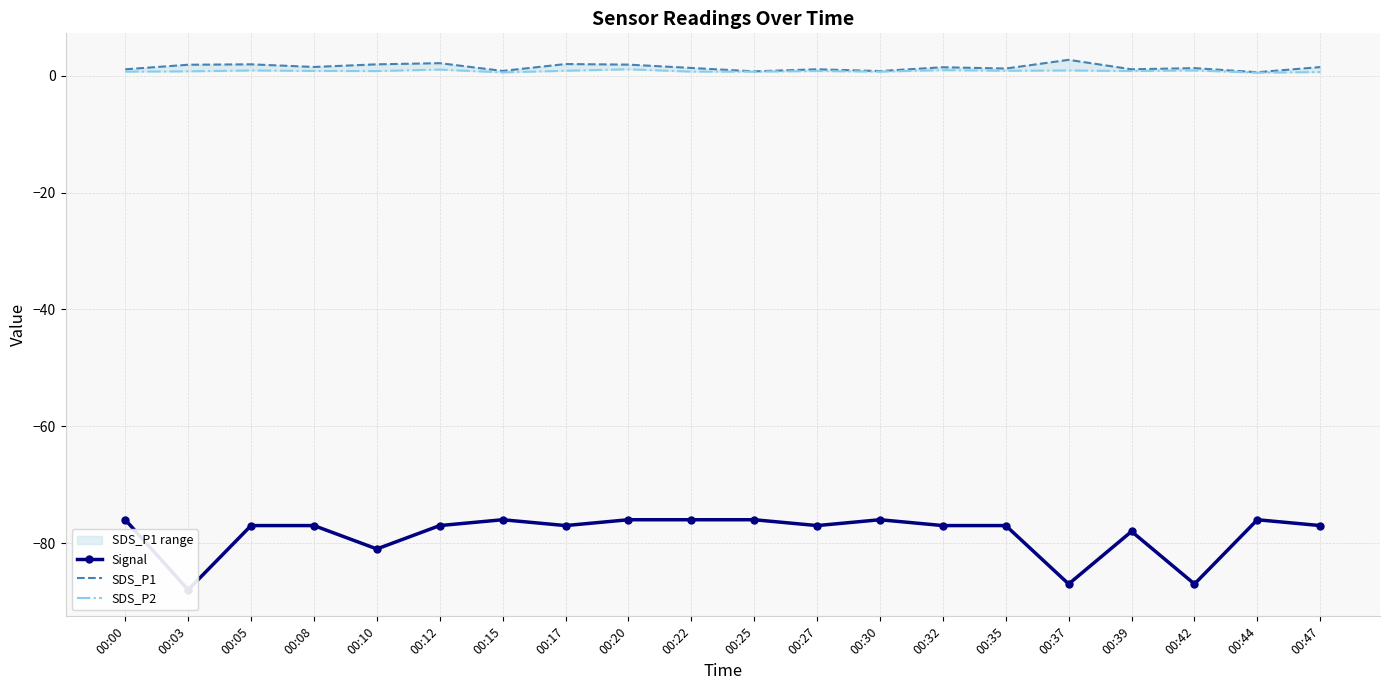

Where is the first local minimum for SDS_P1?

00:08